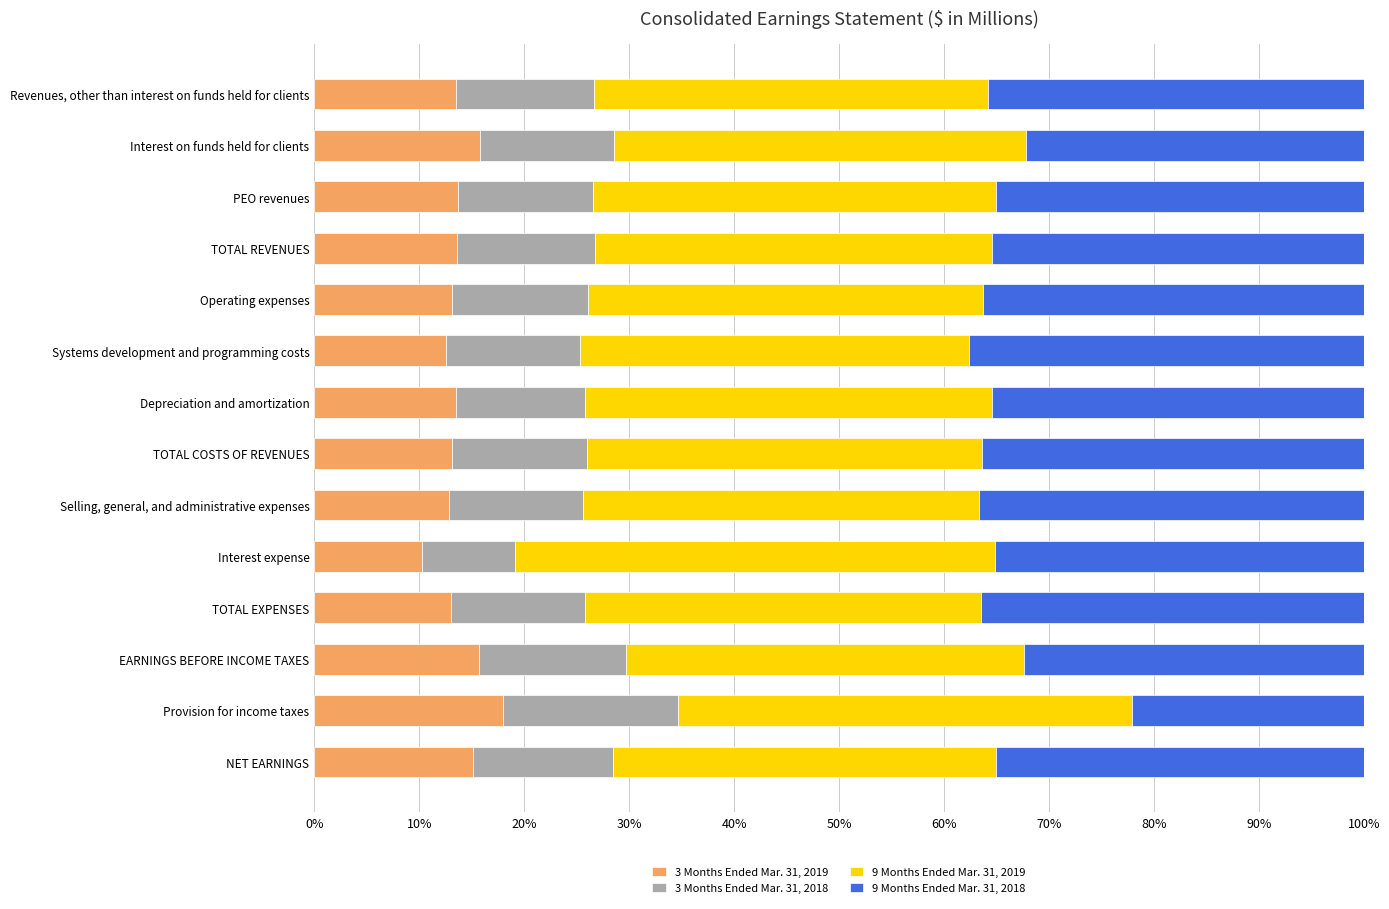

At which label does 3 Months Ended Mar. 31, 2019 reach its minimum?

Interest expense